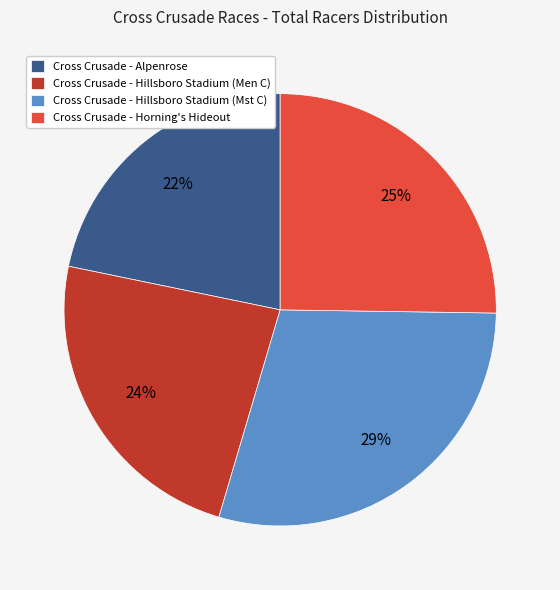

Rank the categories by value from highest to lowest.

Cross Crusade - Hillsboro Stadium (Mst C), Cross Crusade - Horning's Hideout, Cross Crusade - Hillsboro Stadium (Men C), Cross Crusade - Alpenrose